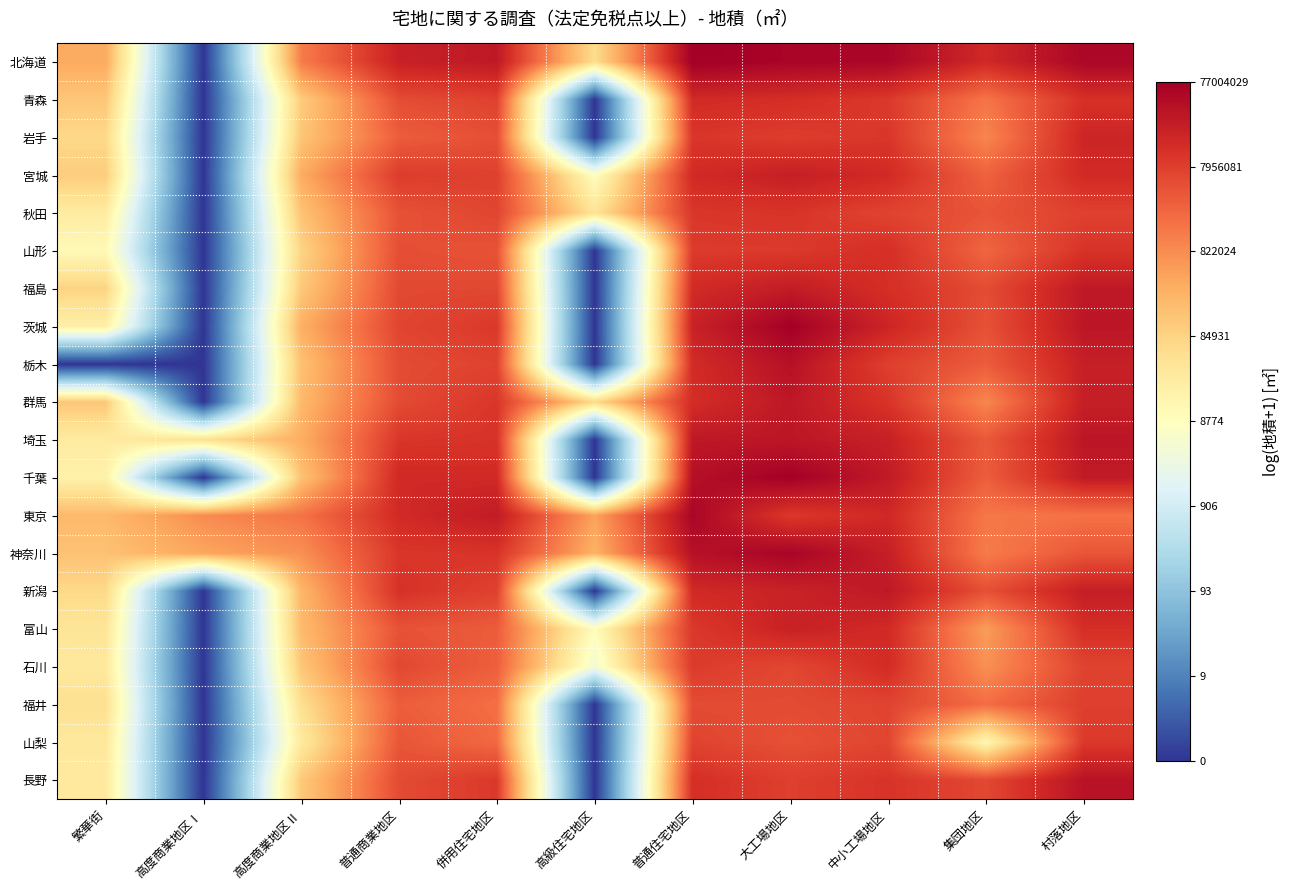

Reading left to right, list all the values displayed in this chart.

北海道: 繁華街=12.7	高度商業地区Ⅰ=0.0	高度商業地区Ⅱ=14.1	普通商業地区=16.9	併用住宅地区=17.2	高級住宅地区=11.0	普通住宅地区=18.2	大工場地区=17.9	中小工場地区=17.9	集団地区=16.6	村落地区=17.9
青森: 繁華街=11.8	高度商業地区Ⅰ=0.0	高度商業地区Ⅱ=11.6	普通商業地区=15.5	併用住宅地区=15.8	高級住宅地区=0.0	普通住宅地区=16.5	大工場地区=16.4	中小工場地区=16.0	集団地区=14.3	村落地区=16.3
岩手: 繁華街=11.1	高度商業地区Ⅰ=0.0	高度商業地区Ⅱ=11.8	普通商業地区=15.0	併用住宅地区=15.4	高級住宅地区=0.0	普通住宅地区=16.1	大工場地区=15.9	中小工場地区=16.1	集団地区=13.8	村落地区=16.7
宮城: 繁華街=11.6	高度商業地区Ⅰ=0.0	高度商業地区Ⅱ=12.7	普通商業地区=16.0	併用住宅地区=15.8	高級住宅地区=9.1	普通住宅地区=16.5	大工場地区=17.0	中小工場地区=16.5	集団地区=14.8	村落地区=16.5
秋田: 繁華街=10.2	高度商業地区Ⅰ=0.0	高度商業地区Ⅱ=11.9	普通商業地区=15.3	併用住宅地区=15.7	高級住宅地区=10.6	普通住宅地区=16.1	大工場地区=16.2	中小工場地区=15.7	集団地区=15.2	村落地区=15.8
山形: 繁華街=9.4	高度商業地区Ⅰ=0.0	高度商業地区Ⅱ=11.3	普通商業地区=15.4	併用住宅地区=15.3	高級住宅地区=0.0	普通住宅地区=16.0	大工場地区=16.0	中小工場地区=16.4	集団地区=14.7	村落地区=16.2
福島: 繁華街=11.3	高度商業地区Ⅰ=0.0	高度商業地区Ⅱ=11.7	普通商業地区=15.6	併用住宅地区=15.6	高級住宅地区=0.0	普通住宅地区=16.5	大工場地区=17.1	中小工場地区=16.4	集団地区=15.5	村落地区=17.2
茨城: 繁華街=10.0	高度商業地区Ⅰ=0.0	高度商業地区Ⅱ=12.6	普通商業地区=15.7	併用住宅地区=16.1	高級住宅地区=0.0	普通住宅地区=16.8	大工場地区=18.1	中小工場地区=16.7	集団地区=15.3	村落地区=17.3
栃木: 繁華街=0.0	高度商業地区Ⅰ=0.0	高度商業地区Ⅱ=12.0	普通商業地区=15.5	併用住宅地区=15.7	高級住宅地区=0.0	普通住宅地区=16.5	大工場地区=17.5	中小工場地区=15.8	集団地区=15.0	村落地区=16.9
群馬: 繁華街=11.8	高度商業地区Ⅰ=0.0	高度商業地区Ⅱ=12.3	普通商業地区=15.5	併用住宅地区=16.1	高級住宅地区=11.1	普通住宅地区=16.4	大工場地区=17.2	中小工場地区=16.2	集団地区=13.8	村落地区=17.0
埼玉: 繁華街=10.2	高度商業地区Ⅰ=10.8	高度商業地区Ⅱ=12.6	普通商業地区=16.1	併用住宅地区=16.2	高級住宅地区=0.0	普通住宅地区=17.2	大工場地区=17.3	中小工場地区=16.9	集団地区=15.1	村落地区=17.3
千葉: 繁華街=9.9	高度商業地区Ⅰ=0.0	高度商業地区Ⅱ=11.9	普通商業地区=16.6	併用住宅地区=16.6	高級住宅地区=0.0	普通住宅地区=17.5	大工場地区=18.1	中小工場地区=17.1	集団地区=15.0	村落地区=17.1
東京: 繁華街=12.3	高度商業地区Ⅰ=13.6	高度商業地区Ⅱ=14.3	普通商業地区=16.5	併用住宅地区=17.1	高級住宅地区=13.0	普通住宅地区=17.9	大工場地区=16.0	中小工場地区=16.6	集団地区=14.2	村落地区=14.4
神奈川: 繁華街=12.0	高度商業地区Ⅰ=12.9	高度商業地区Ⅱ=13.5	普通商業地区=16.1	併用住宅地区=16.2	高級住宅地区=12.5	普通住宅地区=17.5	大工場地区=17.9	中小工場地区=17.0	集団地区=14.1	村落地区=15.2
新潟: 繁華街=11.1	高度商業地区Ⅰ=0.0	高度商業地区Ⅱ=12.4	普通商業地区=16.3	併用住宅地区=15.8	高級住宅地区=0.0	普通住宅地区=16.6	大工場地区=16.8	中小工場地区=17.2	集団地区=15.4	村落地区=17.0
富山: 繁華街=10.6	高度商業地区Ⅰ=0.0	高度商業地区Ⅱ=12.2	普通商業地区=15.3	併用住宅地区=15.0	高級住宅地区=9.2	普通住宅地区=16.1	大工場地区=16.9	中小工場地区=16.5	集団地区=13.2	村落地区=16.4
石川: 繁華街=10.4	高度商業地区Ⅰ=0.0	高度商業地区Ⅱ=11.8	普通商業地区=15.6	併用住宅地区=14.9	高級住宅地区=8.4	普通住宅地区=16.0	大工場地区=15.6	中小工場地区=16.5	集団地区=13.5	村落地区=15.7
福井: 繁華街=10.8	高度商業地区Ⅰ=0.0	高度商業地区Ⅱ=10.8	普通商業地区=15.0	併用住宅地区=14.5	高級住宅地区=0.0	普通住宅地区=15.5	大工場地区=15.5	中小工場地区=15.7	集団地区=14.5	村落地区=15.9
山梨: 繁華街=10.4	高度商業地区Ⅰ=0.0	高度商業地区Ⅱ=10.3	普通商業地区=15.2	併用住宅地区=14.6	高級住宅地区=0.0	普通住宅地区=15.7	大工場地区=15.3	中小工場地区=15.7	集団地区=9.5	村落地区=16.0
長野: 繁華街=10.3	高度商業地区Ⅰ=0.0	高度商業地区Ⅱ=11.7	普通商業地区=15.5	併用住宅地区=16.1	高級住宅地区=0.0	普通住宅地区=16.4	大工場地区=15.9	中小工場地区=16.2	集団地区=15.6	村落地区=17.4